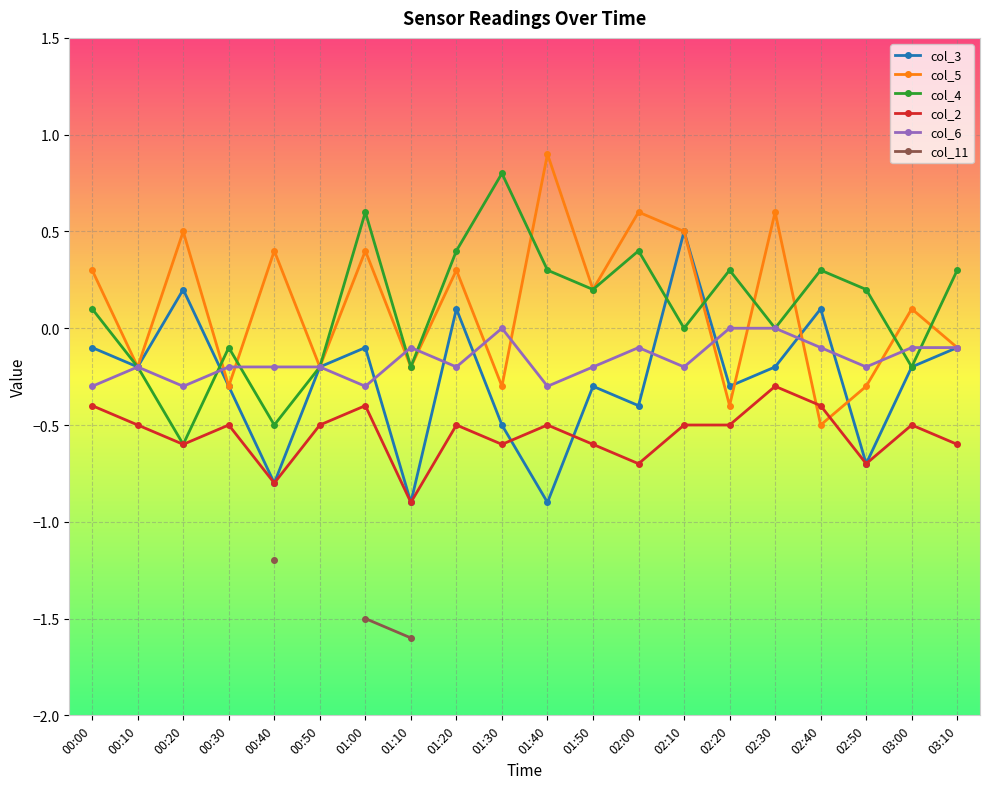

True or false: col_2 and col_6 cross at least once.

False